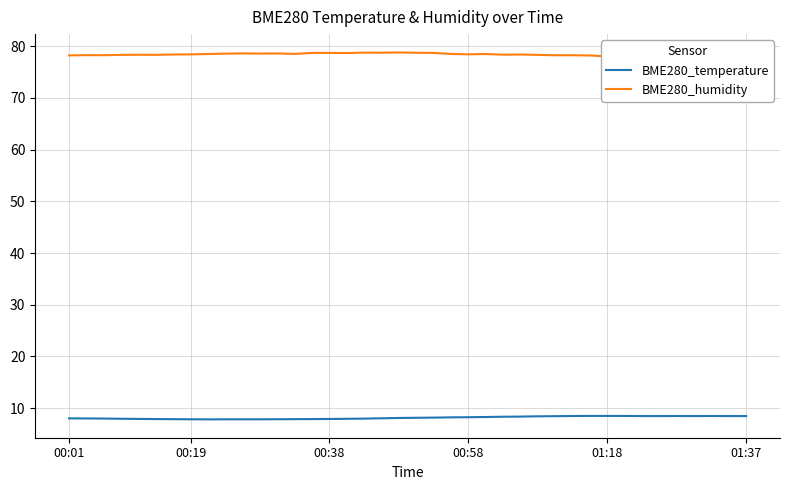

Rank the series by their average value, from highest to lowest.

BME280_humidity, BME280_temperature